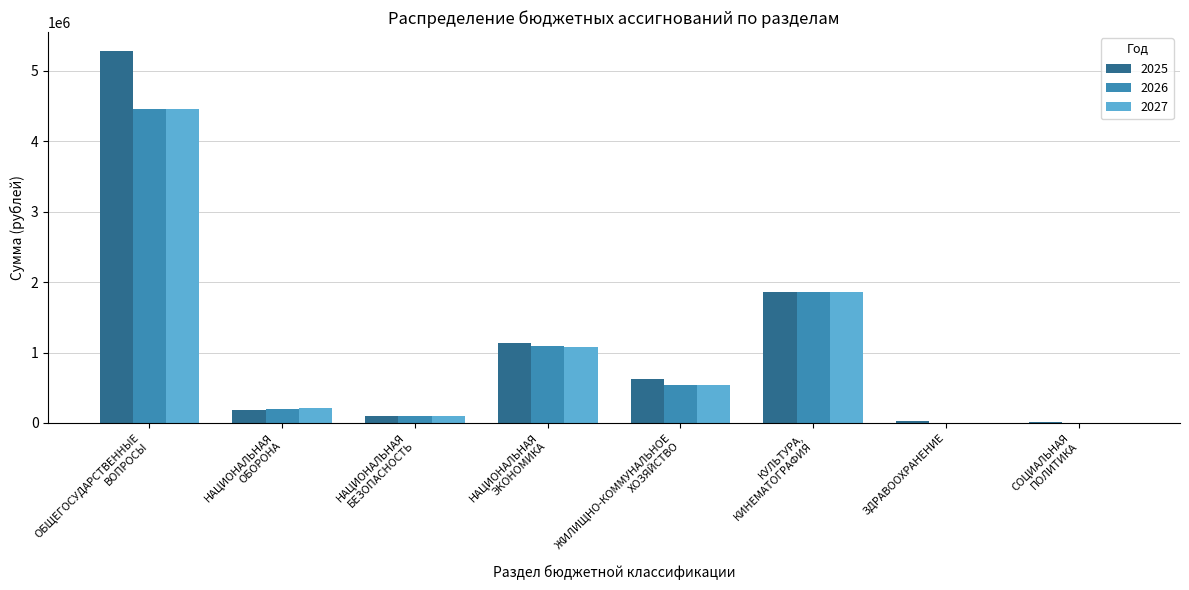

Is it true that 2027 equals 104900.0 at НАЦИОНАЛЬНАЯ
БЕЗОПАСНОСТЬ?

True